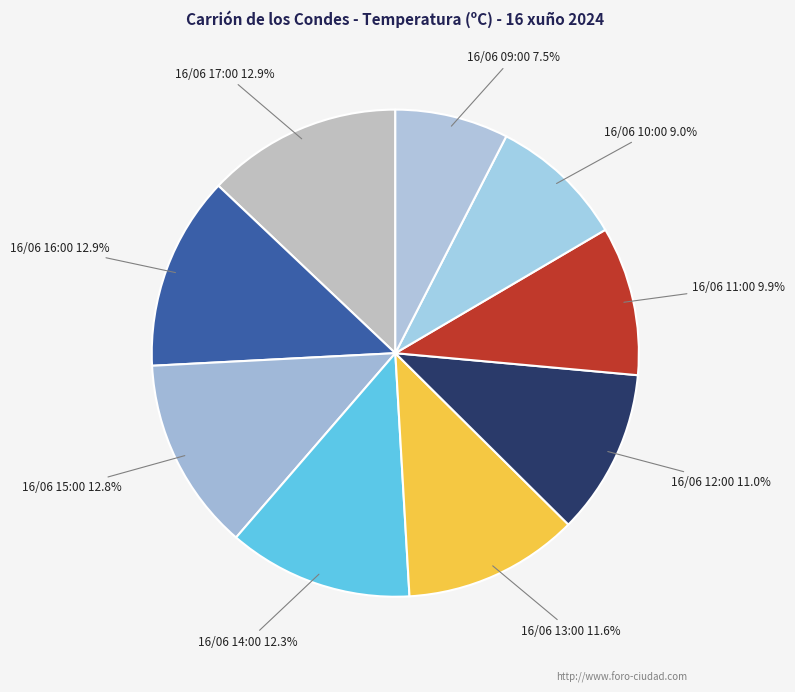

Which has a higher value, 16/06 15:00 or 16/06 13:00?

16/06 15:00